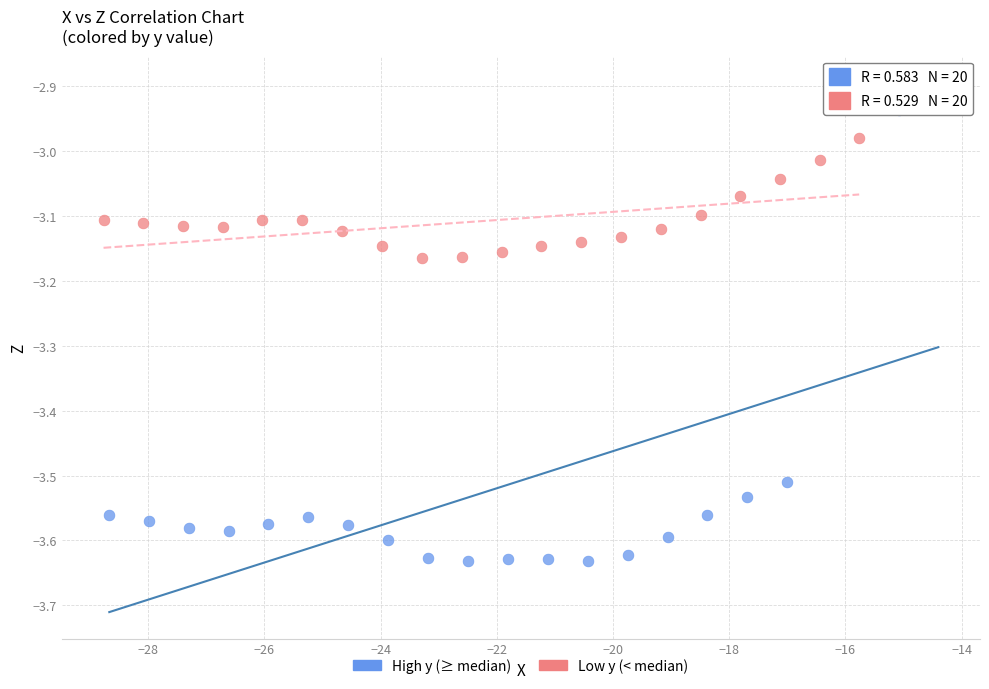

What are all the series names shown in the legend?

High y (≥ median), Low y (< median)